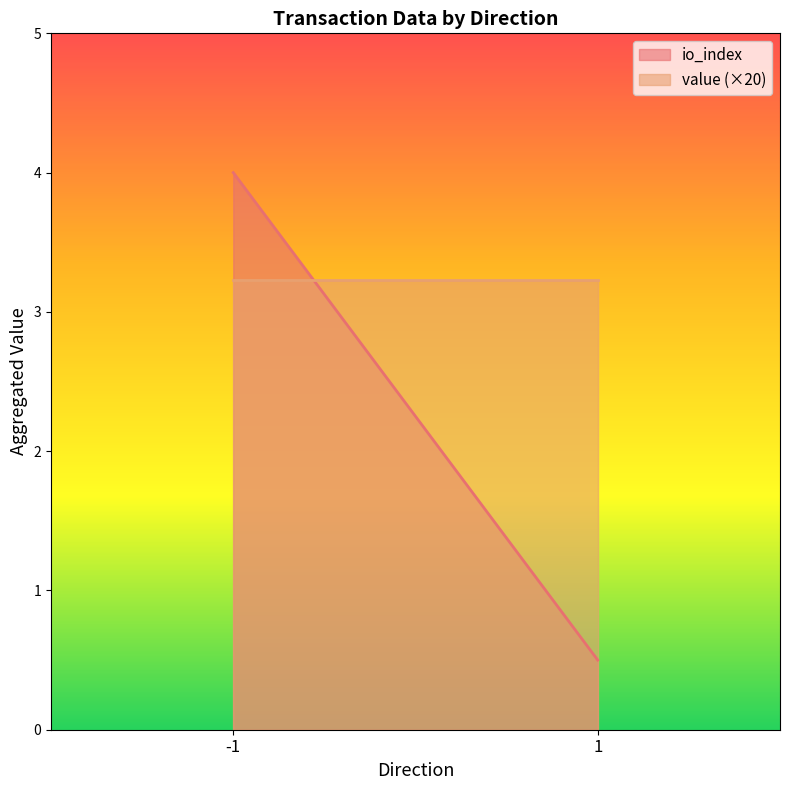

Reading left to right, what are all the values shown in this chart?

io_index: 4.0	0.5
value (×20): 3.2	3.2